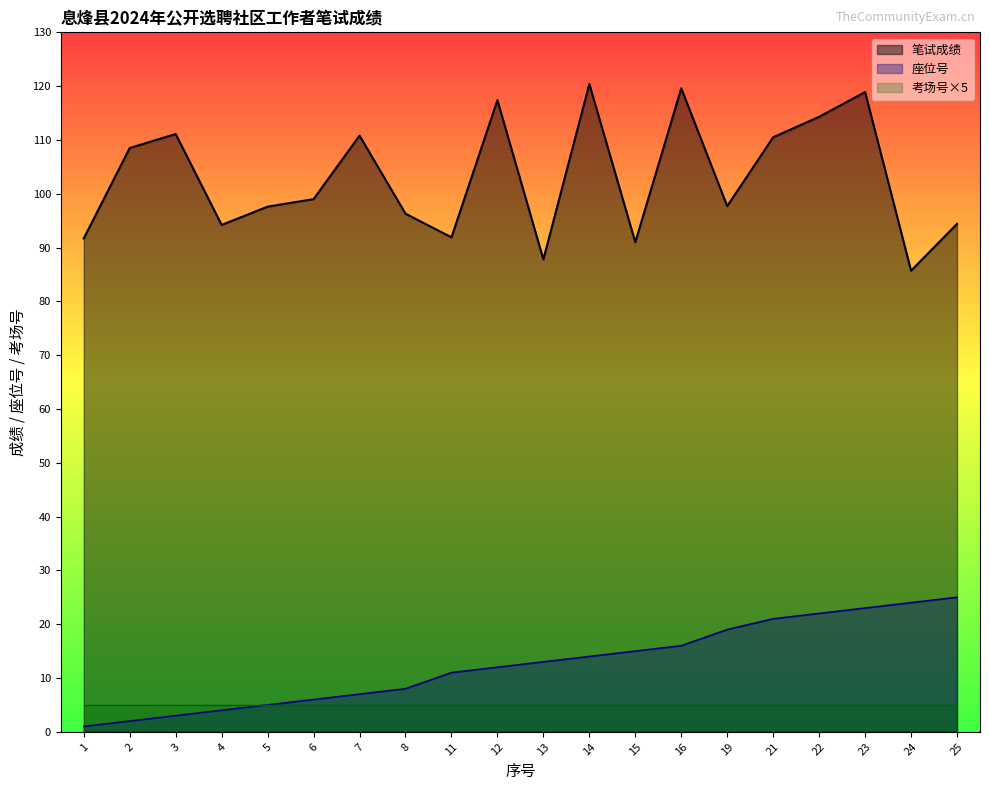

True or false: 笔试成绩 and 座位号 intersect in this chart.

False